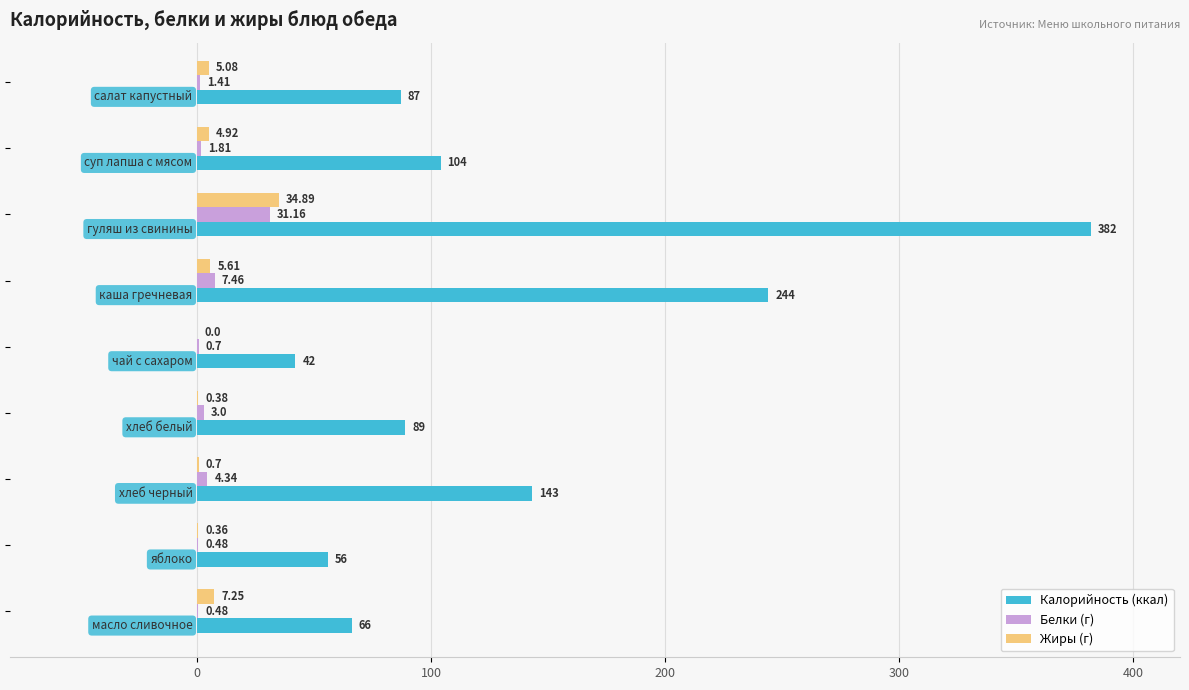

How many distinct data groups are displayed?

3